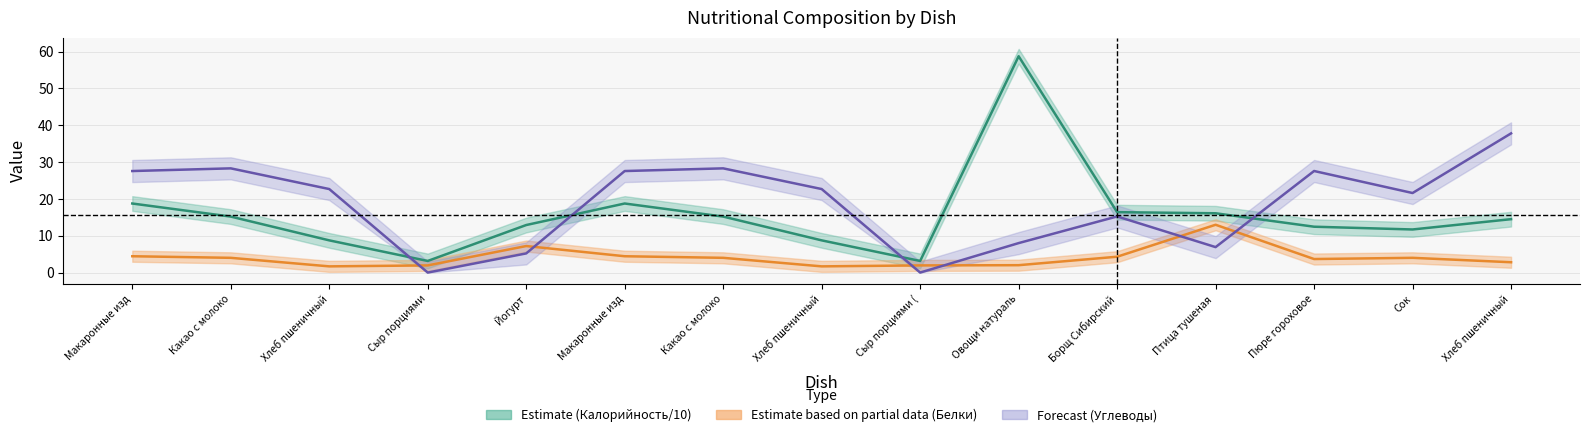

Which category has the highest value in the Калорийность series?

Овощи натураль